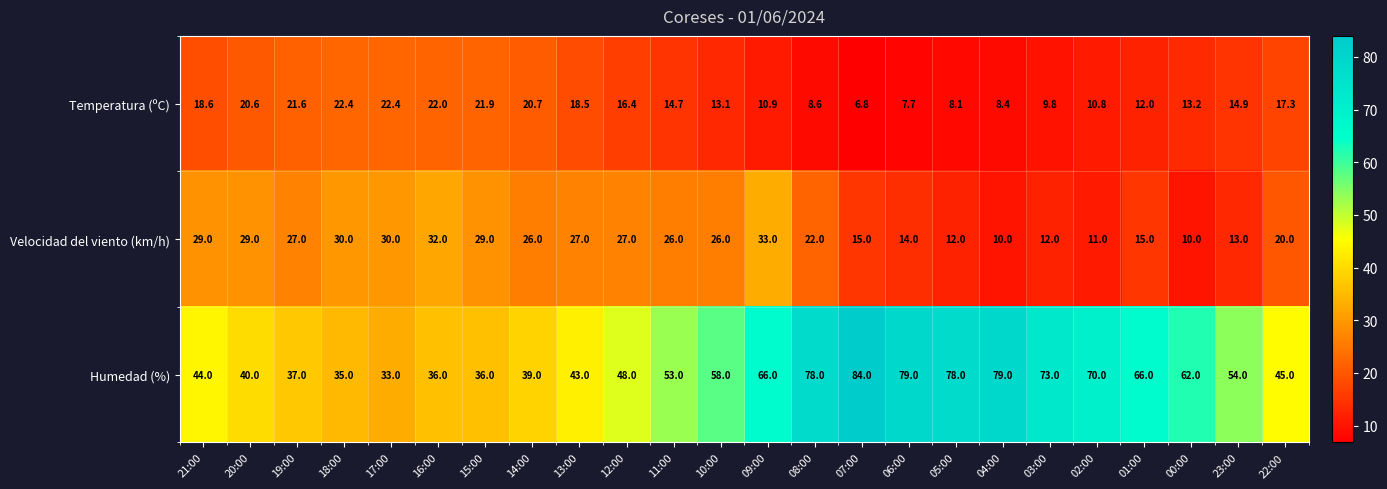

What is the difference between the highest and lowest values at 15:00?

14.1